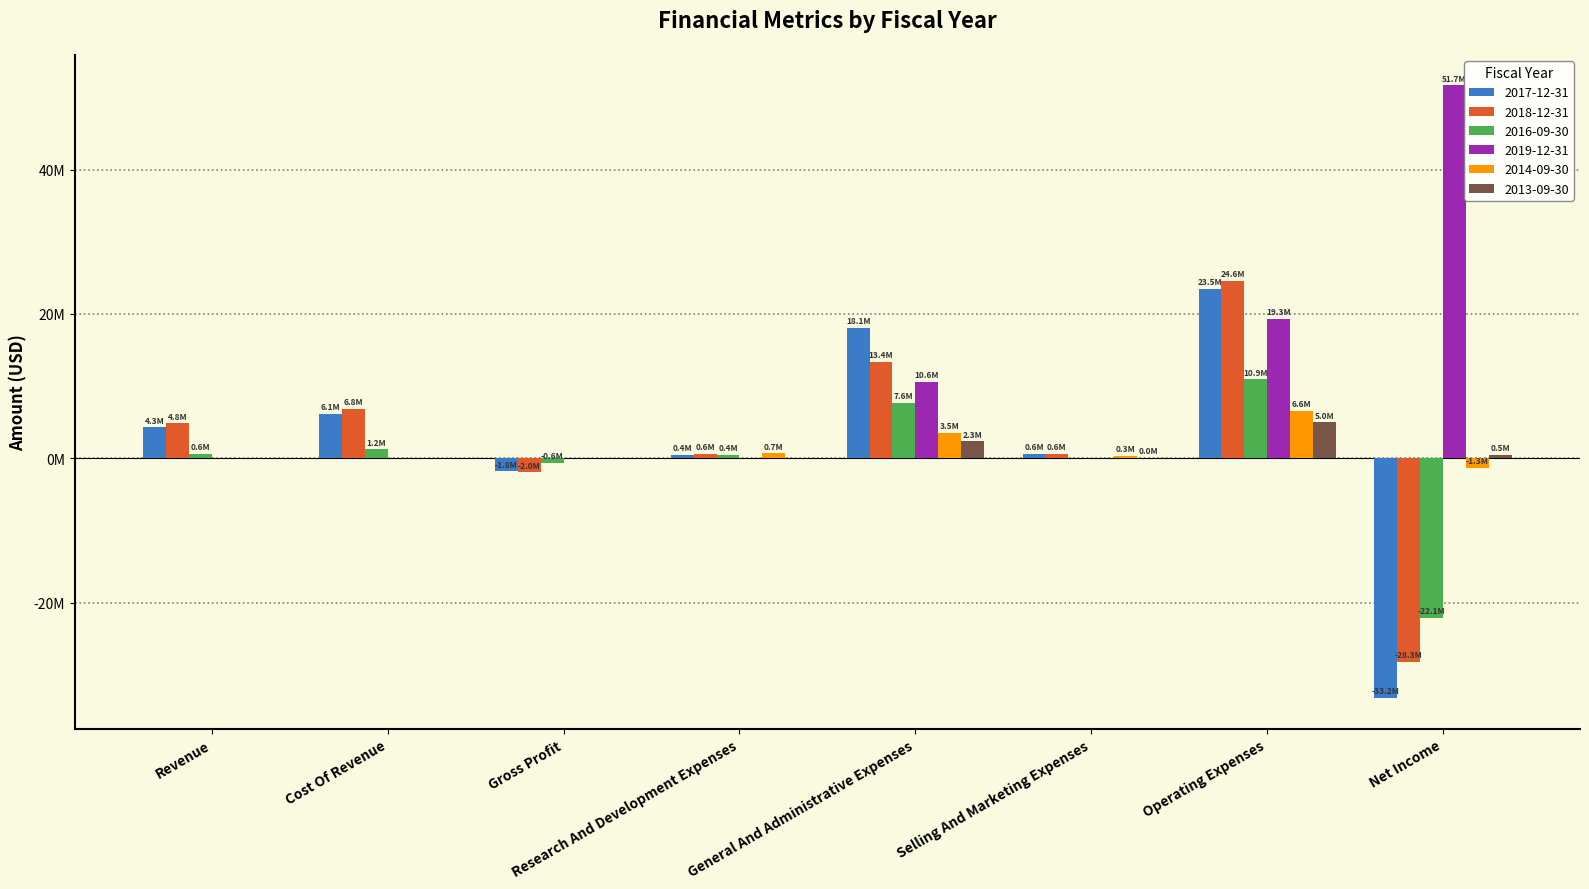

What is the label of the 8th bar from the left?

Net Income